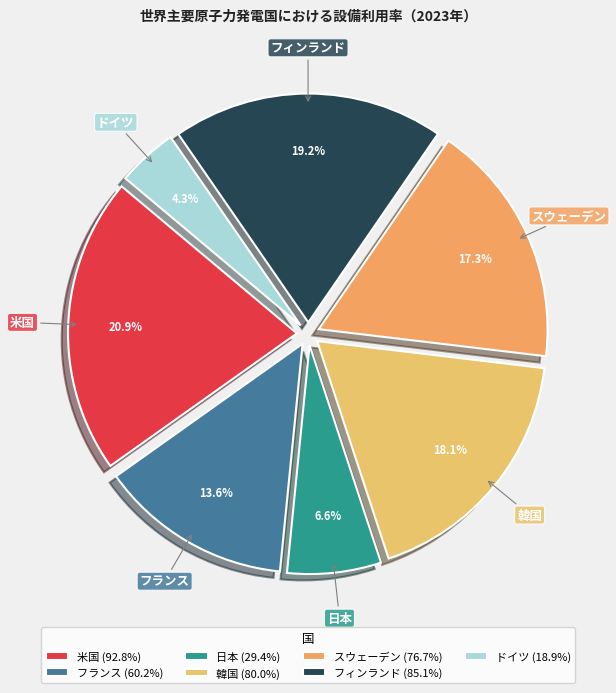

How many slices are in this pie chart?

7